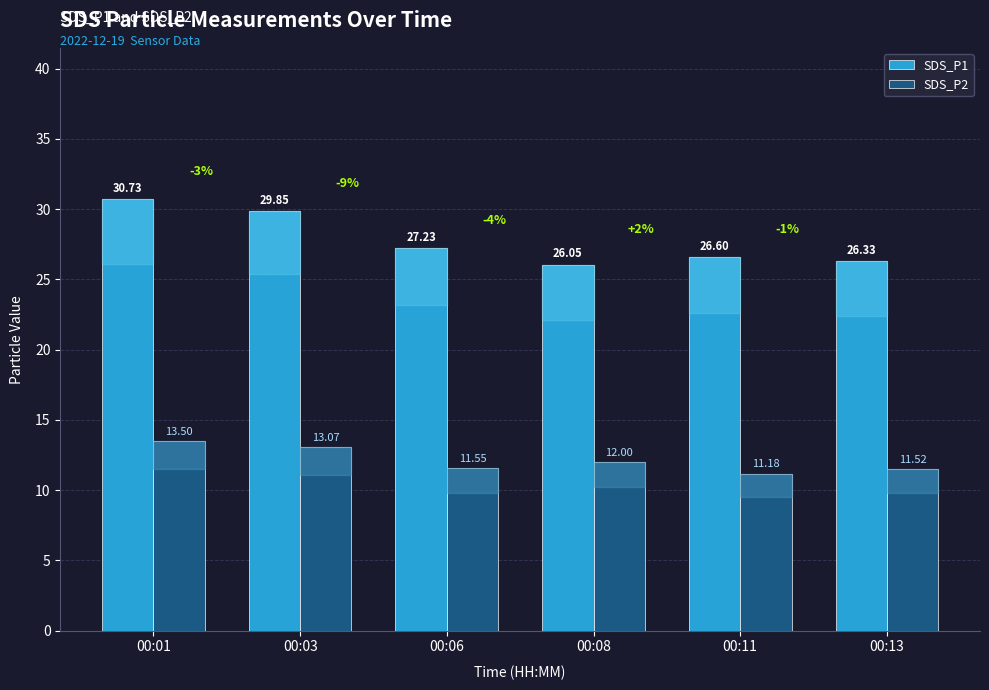

At which label does SDS_P2 first exceed 12?

00:01